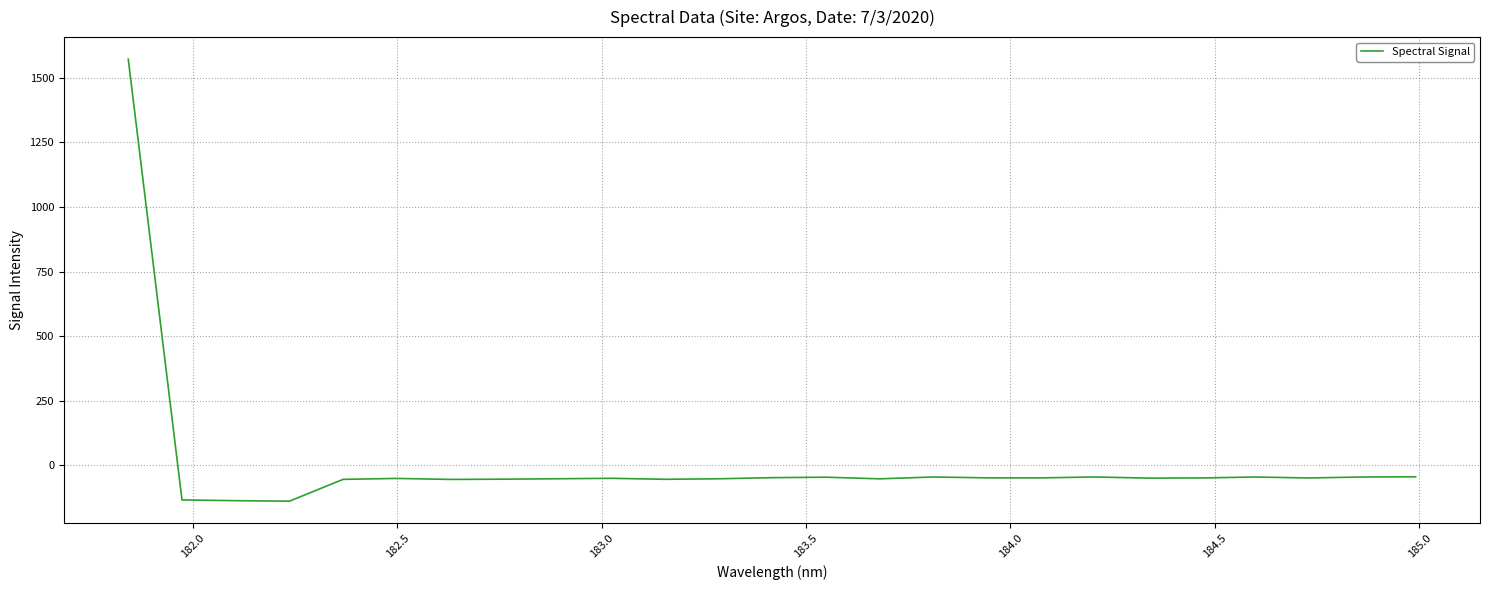

What is the minimum value shown in the chart?

-138.4